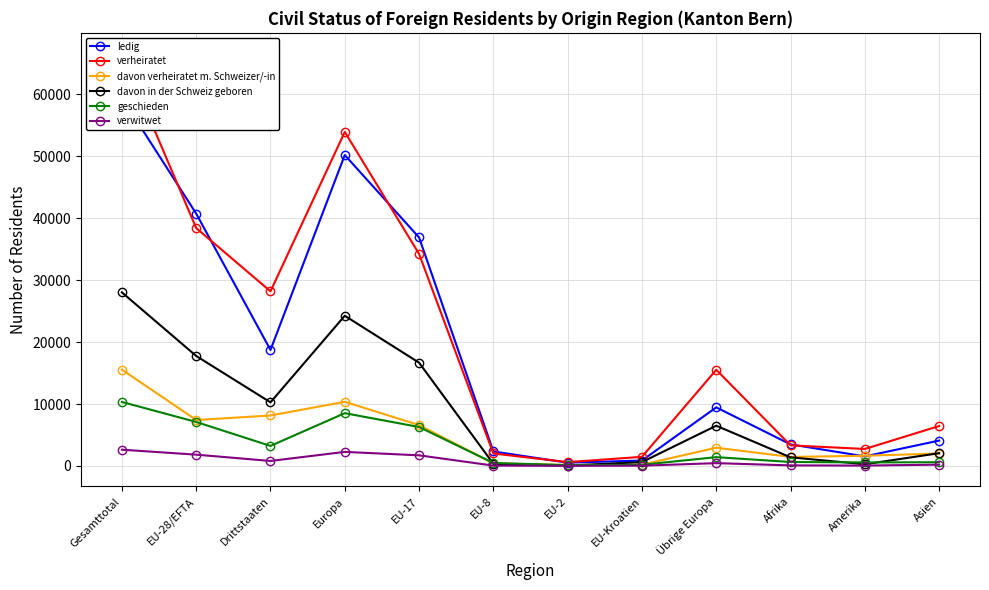

Where is the first local minimum for davon in der Schweiz geboren?

Drittstaaten